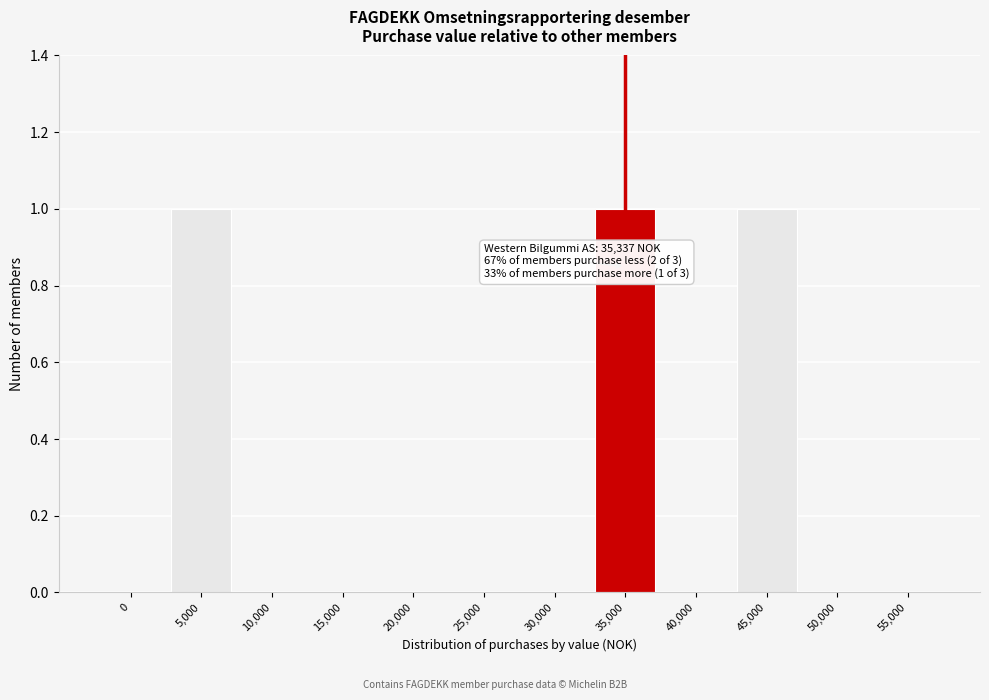

Reading right to left, extract all data points from this chart.

55,000=0	50,000=0	45,000=1	40,000=0	35,000=1	30,000=0	25,000=0	20,000=0	15,000=0	10,000=0	5,000=1	0=0